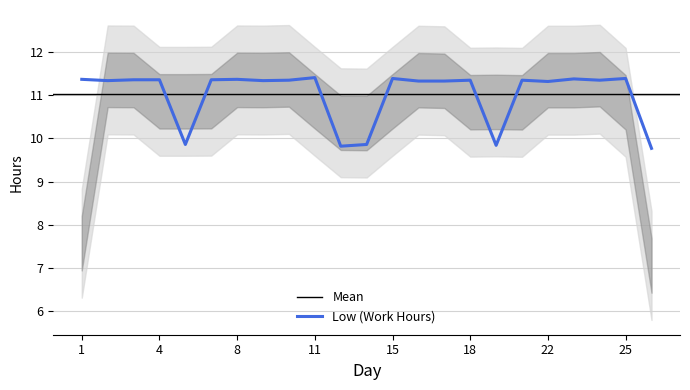

What is the difference between the second highest and minimum values?

1.6